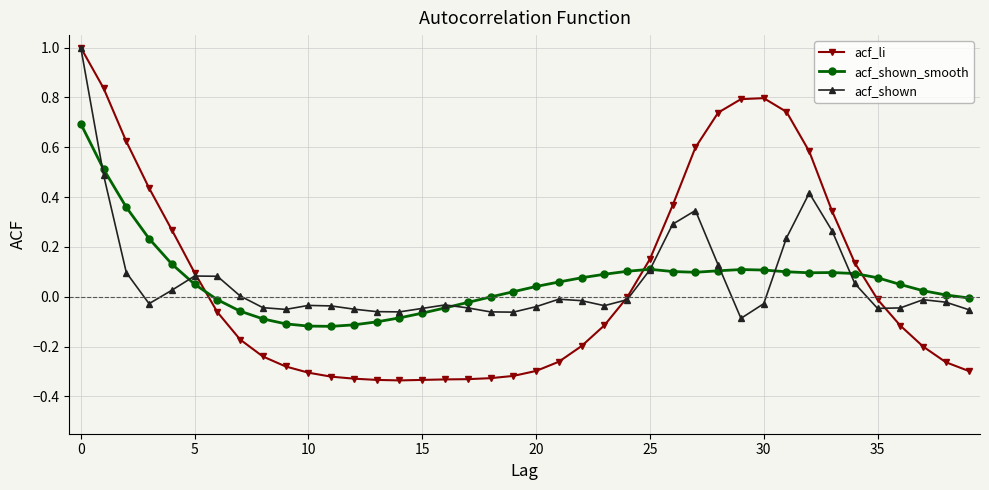

Which series has the largest range (max minus min)?

acf_li